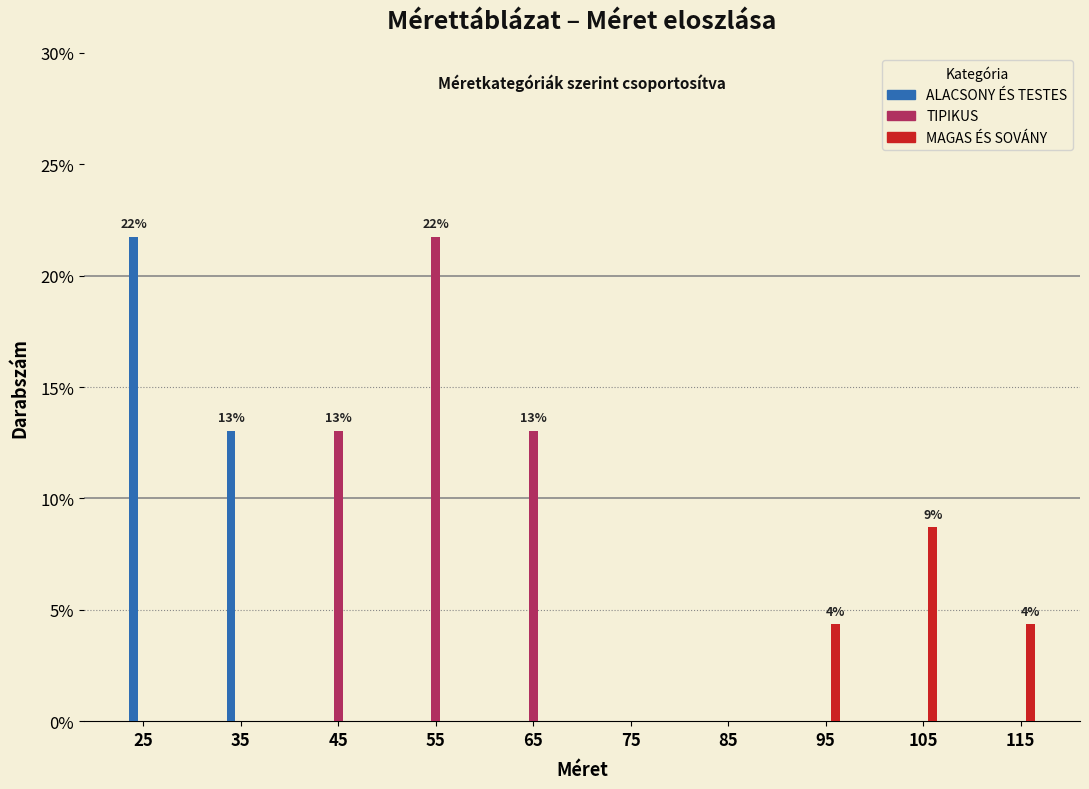

Reading left to right, what are all the values shown in this chart?

ALACSONY ÉS TESTES: 25=21.7	35=13.0	45=0.0	55=0.0	65=0.0	75=0.0	85=0.0	95=0.0	105=0.0	115=0.0
TIPIKUS: 25=0.0	35=0.0	45=13.0	55=21.7	65=13.0	75=0.0	85=0.0	95=0.0	105=0.0	115=0.0
MAGAS ÉS SOVÁNY: 25=0.0	35=0.0	45=0.0	55=0.0	65=0.0	75=0.0	85=0.0	95=4.3	105=8.7	115=4.3